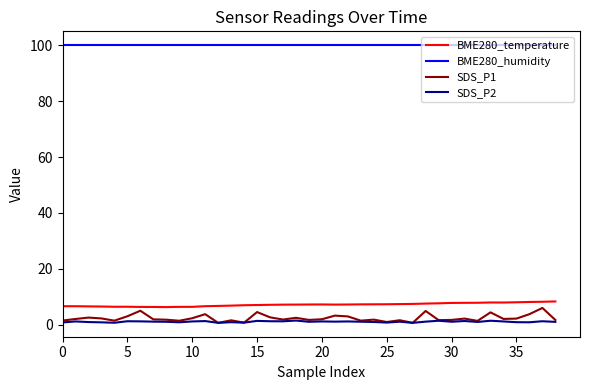

How many lines are shown in the chart?

4